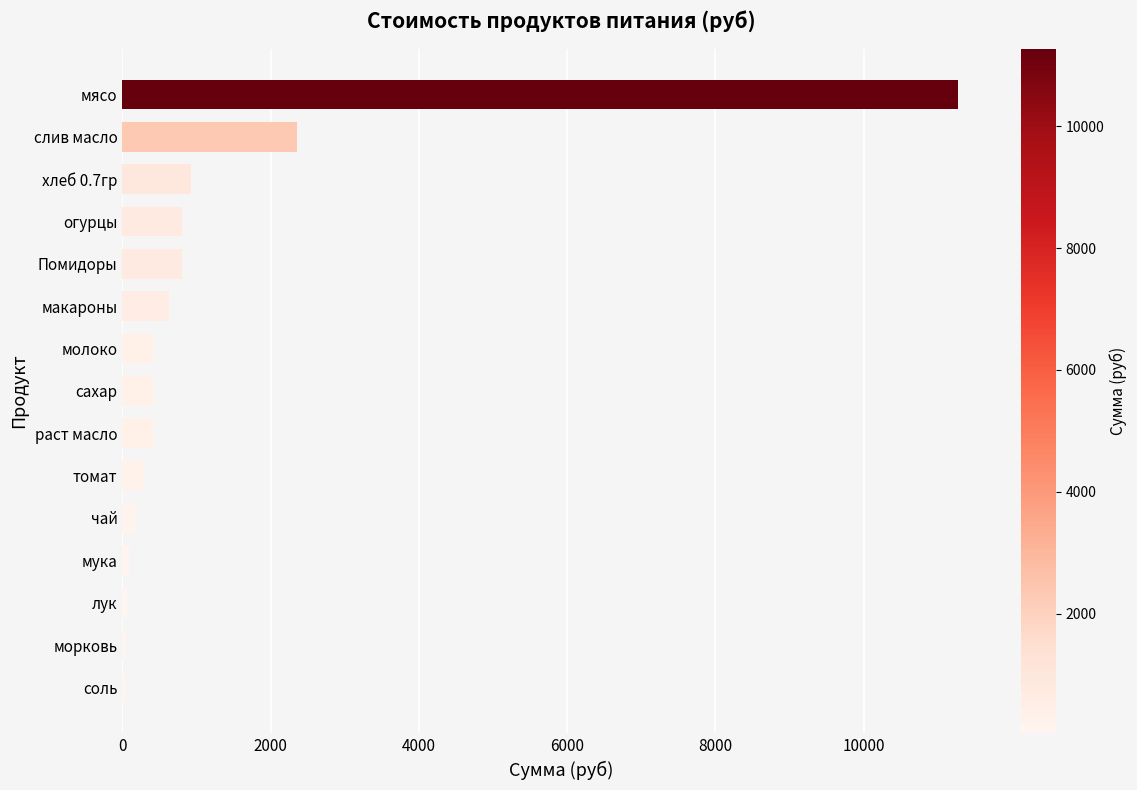

The chart shows a value of 411.7 at раст масло. True or false?

True